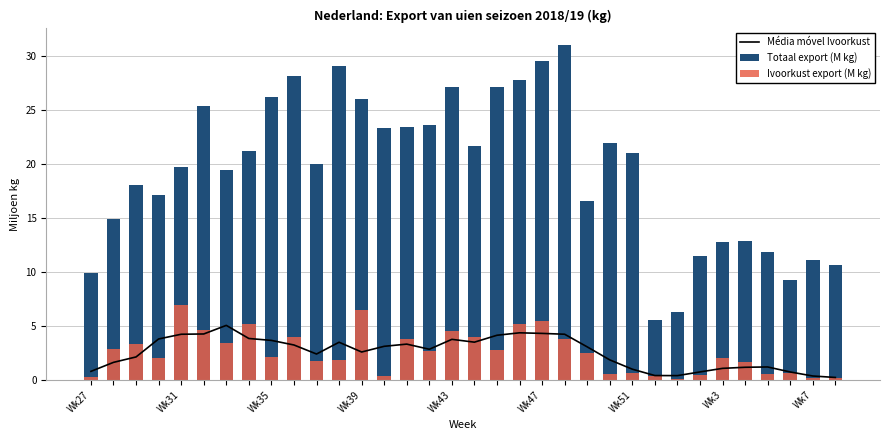

What is the maximum value for Média móvel Ivoorkust?

5.1